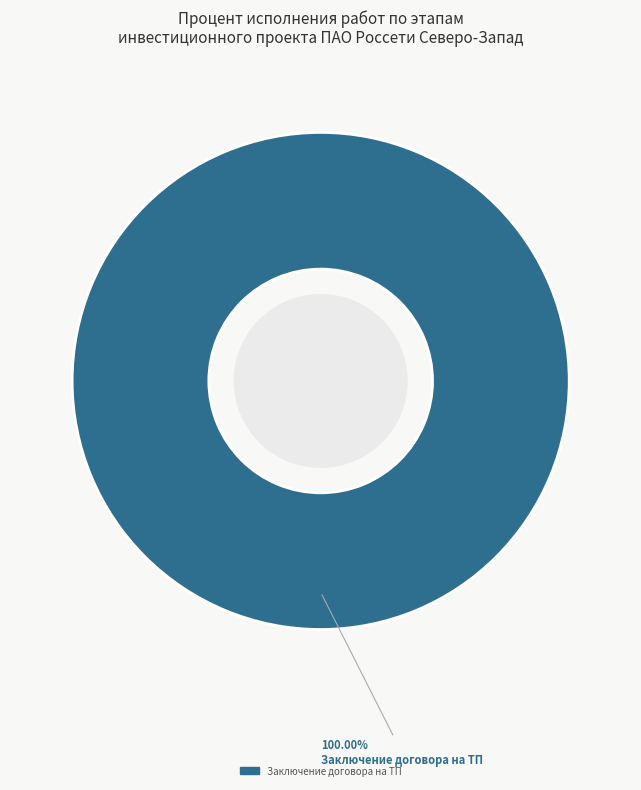

Is there a majority slice in this chart?

Yes